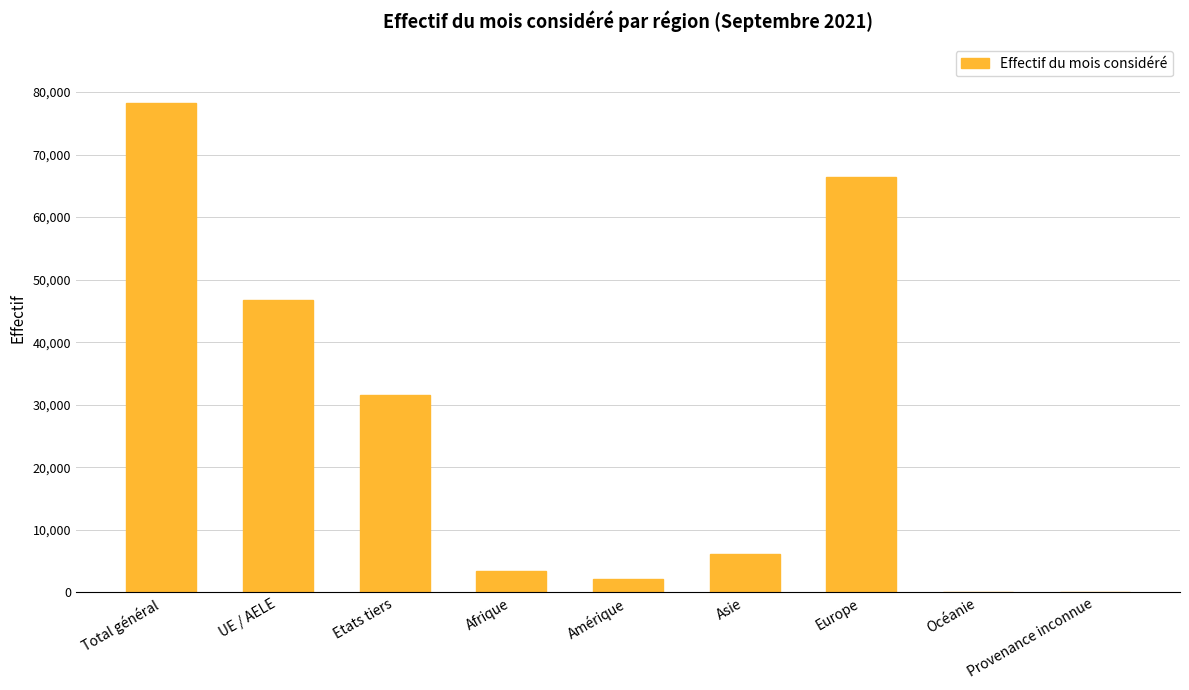

Which has a higher value, UE / AELE or Asie?

UE / AELE